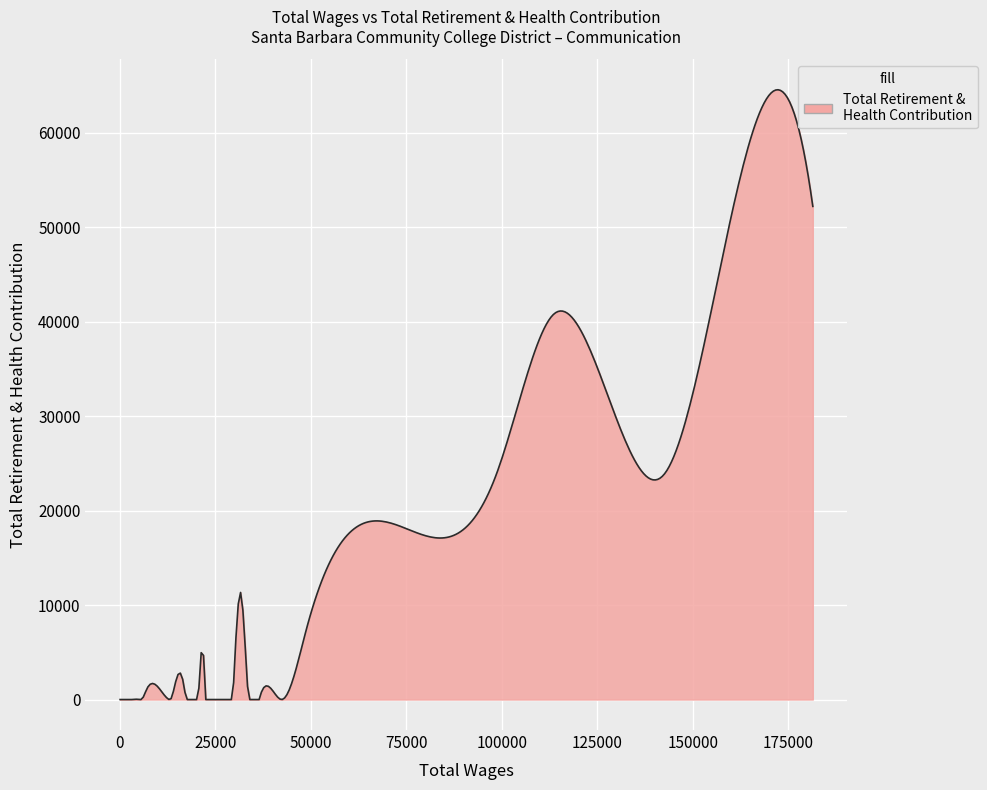

What is the maximum value shown in the chart?

64577.5